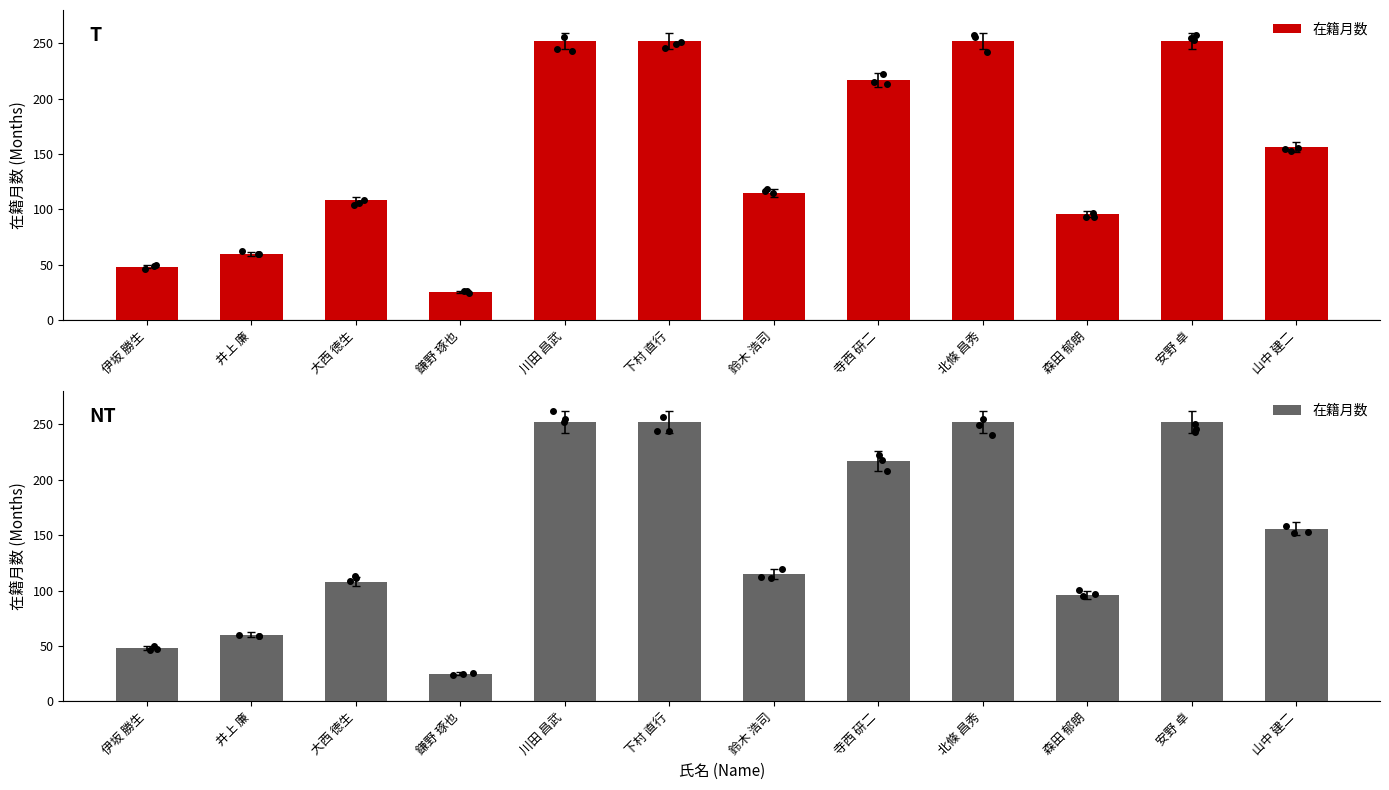

Which has a higher value, 伊坂 勝生 or 鎌野 琢也?

伊坂 勝生